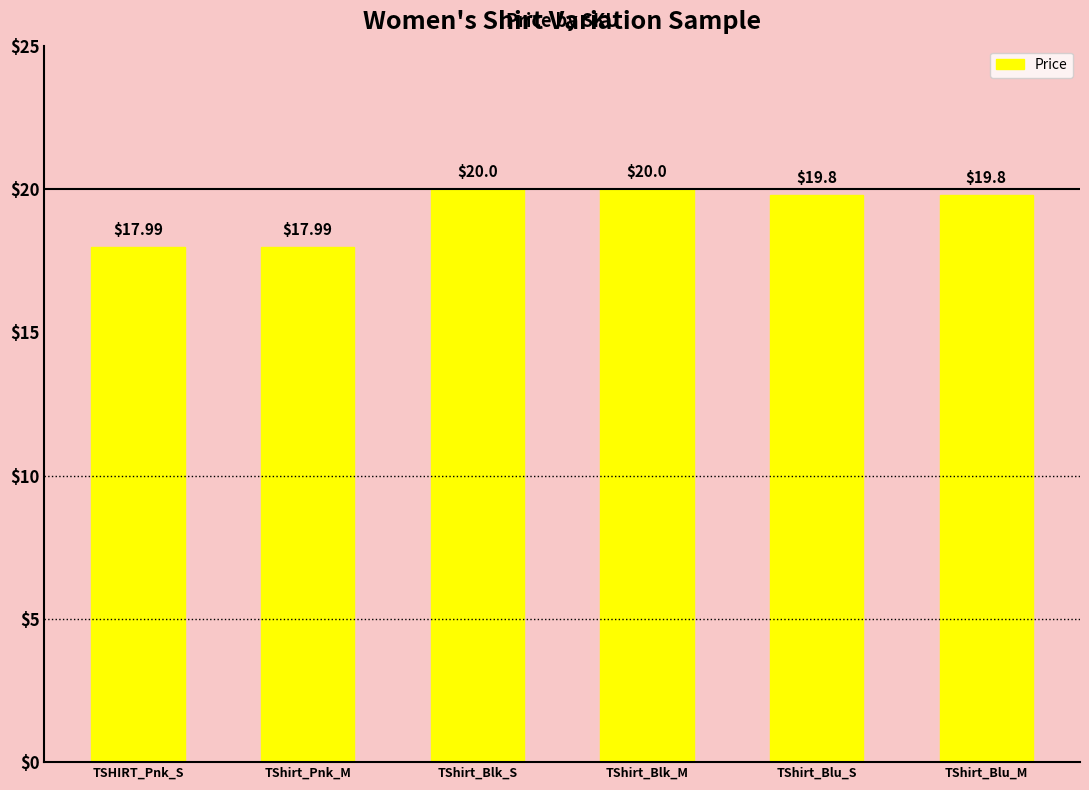

Reading left to right, transcribe all the data shown in this chart.

TSHIRT_Pnk_S=18.0	TShirt_Pnk_M=18.0	TShirt_Blk_S=20.0	TShirt_Blk_M=20.0	TShirt_Blu_S=19.8	TShirt_Blu_M=19.8